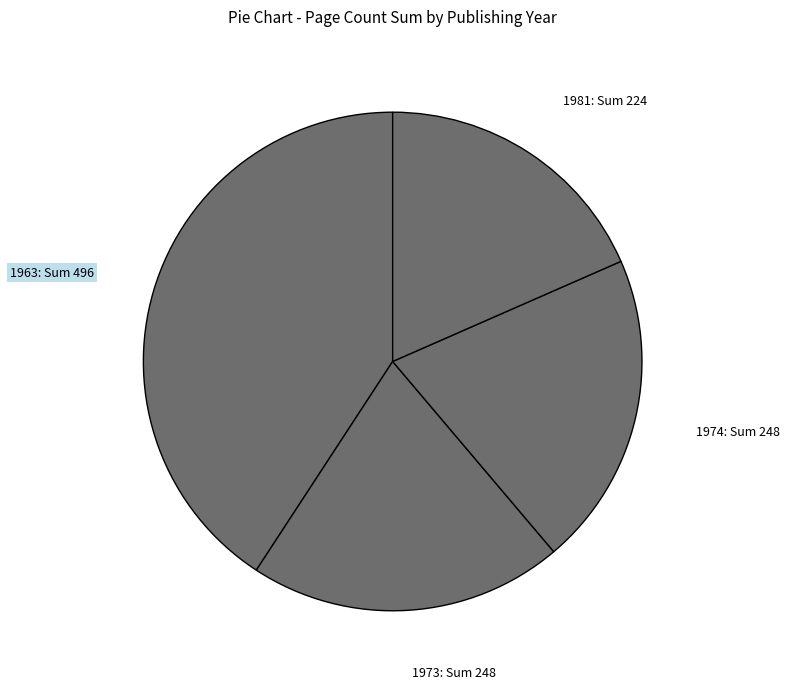

Combined, do 1974: Sum 248 and 1963: Sum 496 account for over 50%?

Yes